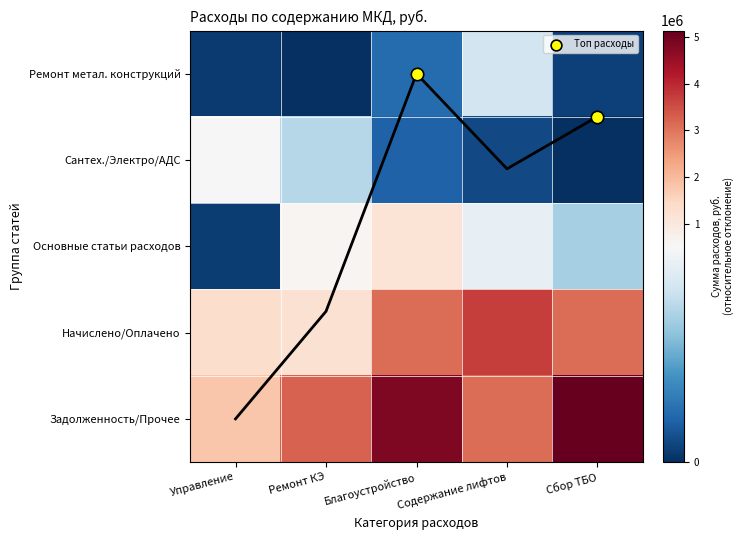

Which series has the widest spread of values?

Задолженность/Прочее